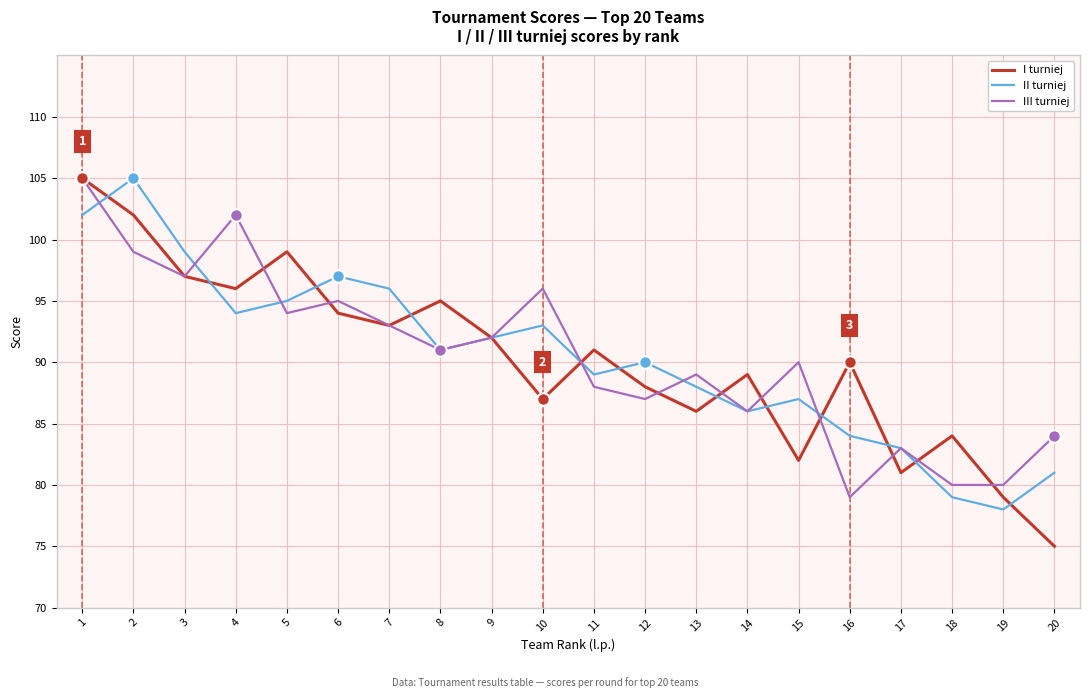

At which category does I turniej reach its first local valley?

4